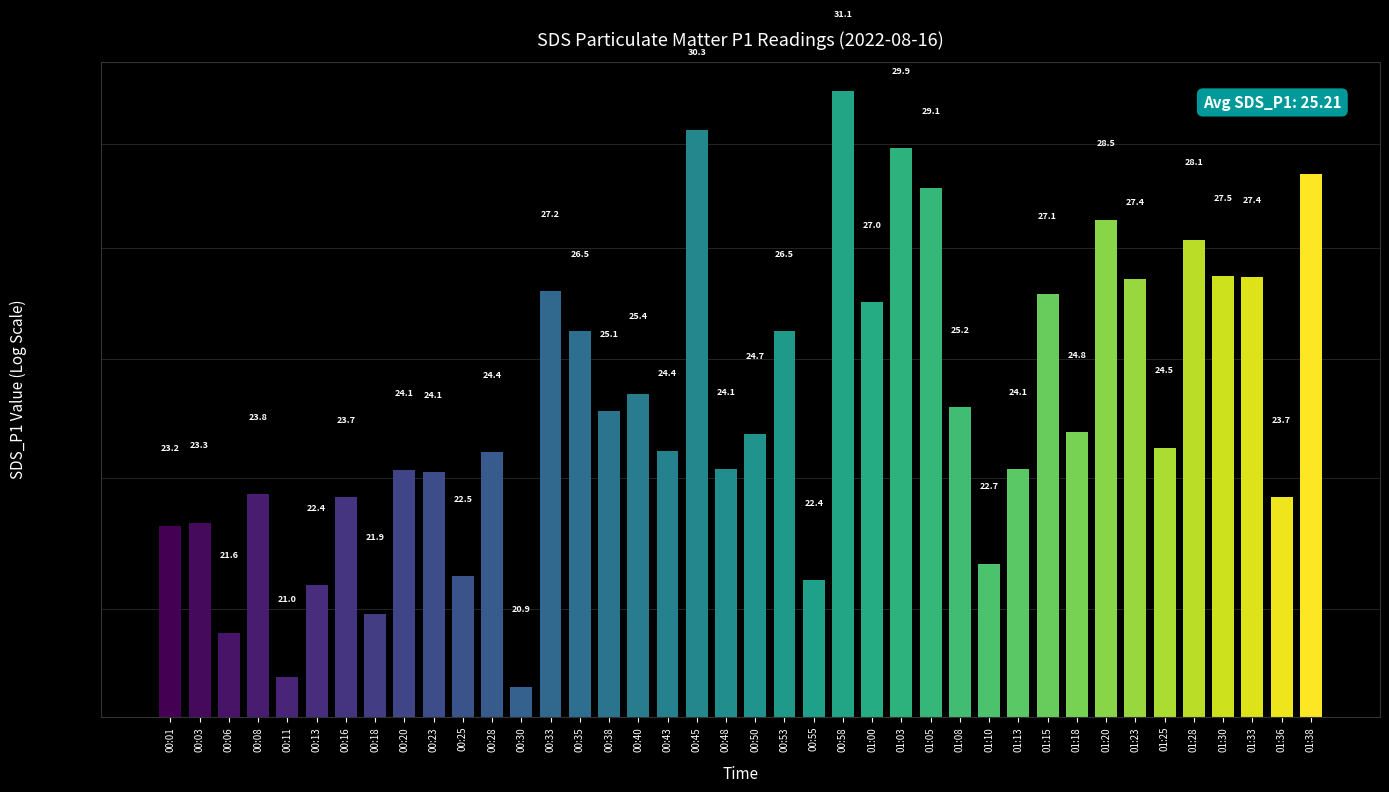

Reading right to left, transcribe all the data shown in this chart.

01:38=29.4	01:36=23.7	01:33=27.4	01:30=27.5	01:28=28.1	01:25=24.5	01:23=27.4	01:20=28.5	01:18=24.8	01:15=27.1	01:13=24.1	01:10=22.7	01:08=25.2	01:05=29.1	01:03=29.9	01:00=27.0	00:58=31.1	00:55=22.4	00:53=26.5	00:50=24.7	00:48=24.1	00:45=30.3	00:43=24.4	00:40=25.4	00:38=25.1	00:35=26.5	00:33=27.2	00:30=20.9	00:28=24.4	00:25=22.5	00:23=24.1	00:20=24.1	00:18=21.9	00:16=23.7	00:13=22.4	00:11=21.0	00:08=23.8	00:06=21.6	00:03=23.3	00:01=23.2